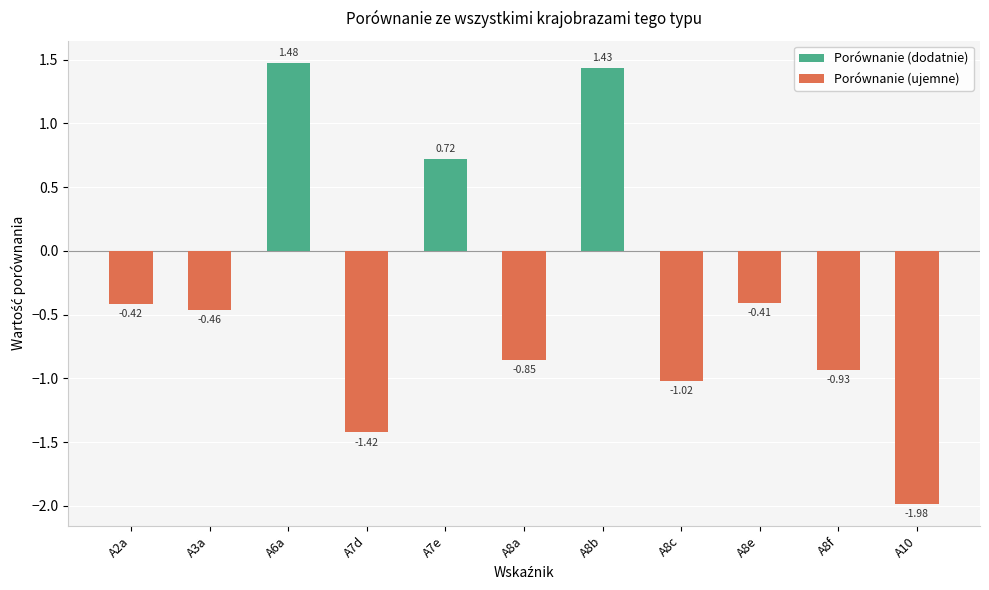

How many values are below zero?

8